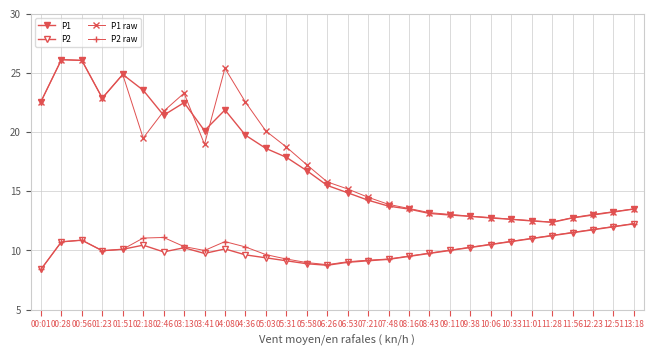

How many lines are shown in the chart?

4